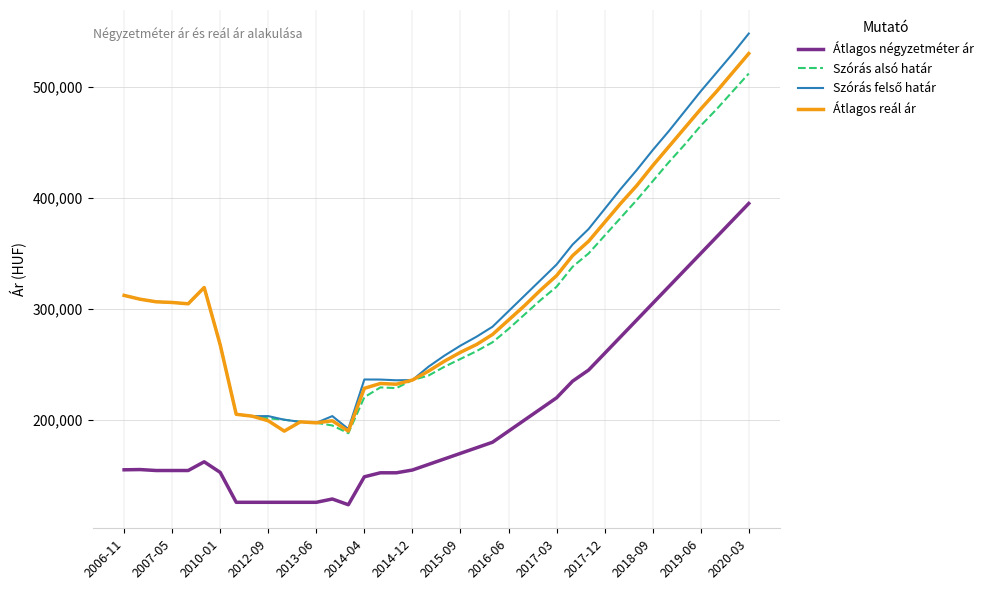

How many lines are shown in the chart?

4